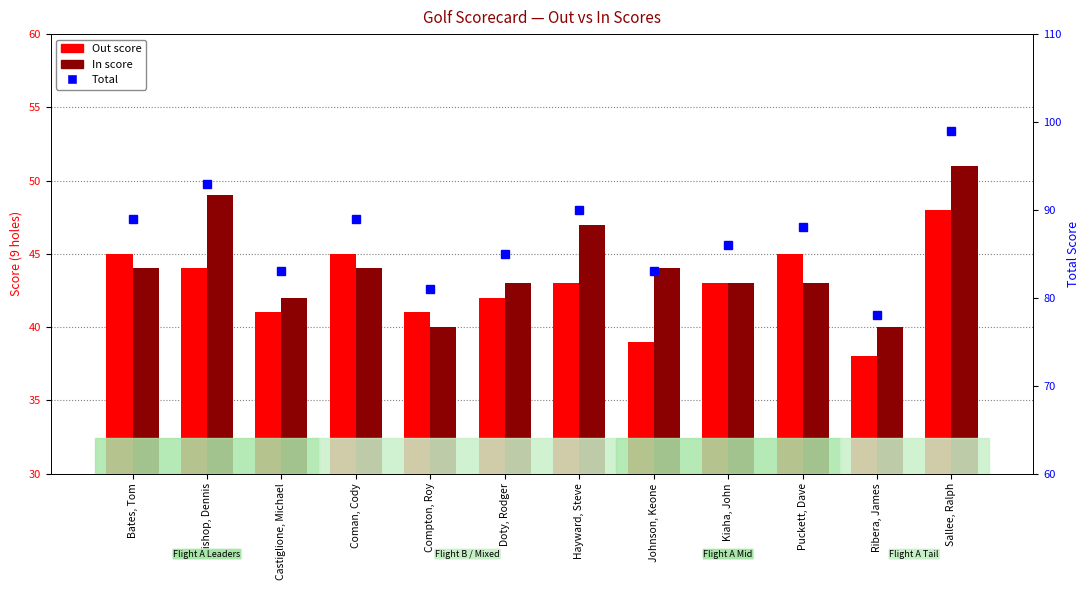

Count the number of categories in the chart.

12